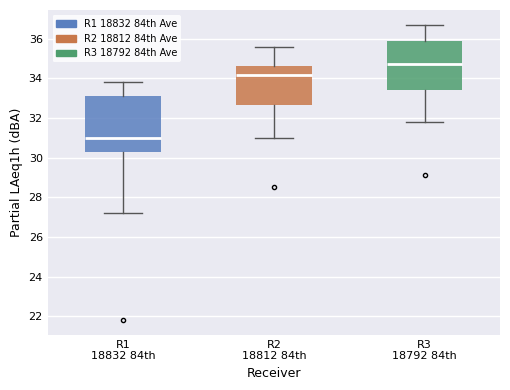

Reading left to right, read every box against the y-axis: the position of its median line, the range the box covers, and the ends of its whiskers. The values are not printed on the chart, so give them approximately, as read against the axis.

R1 18832 84th: median 31.0, box 30.4 to 33.2, whiskers 27.2 to 33.8
R2 18812 84th: median 34.2, box 32.6 to 34.6, whiskers 31.0 to 35.6
R3 18792 84th: median 34.8, box 33.4 to 36.0, whiskers 31.8 to 36.8